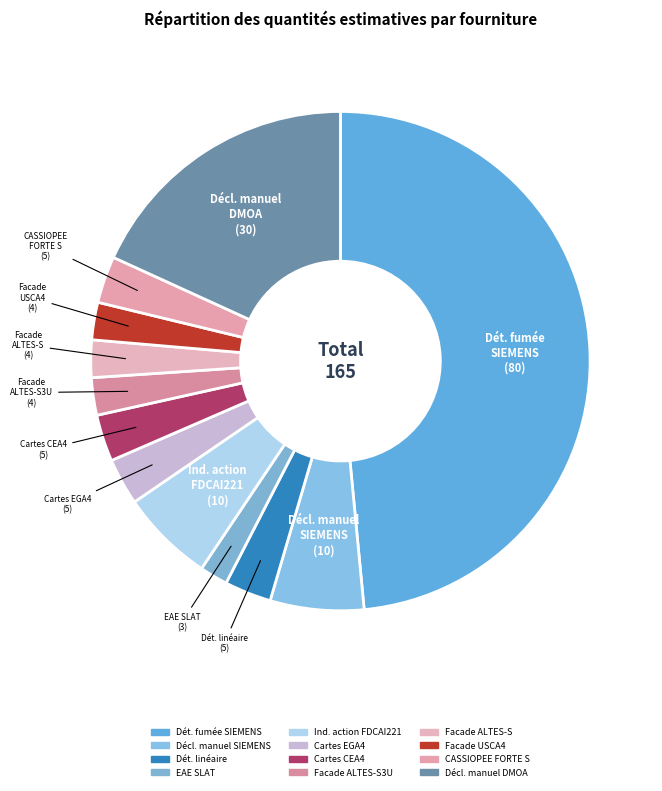

How many segments does this pie chart have?

12